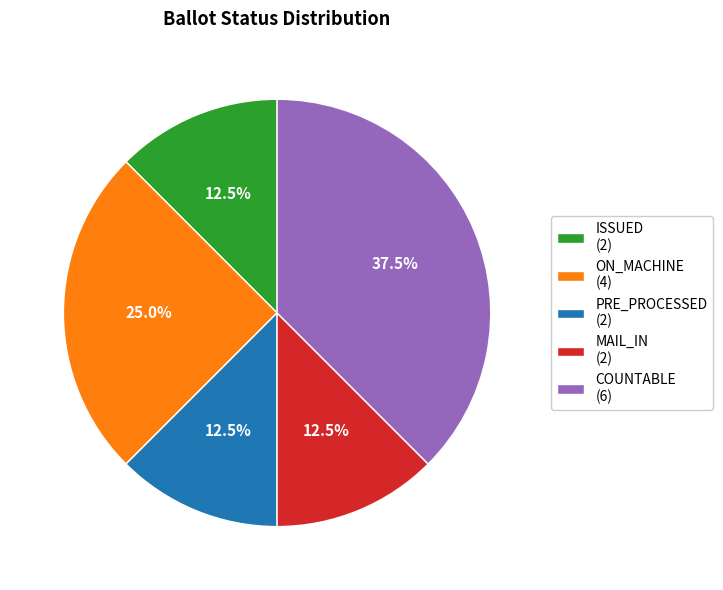

Does PRE_PROCESSED (2) represent more than half of the total?

No